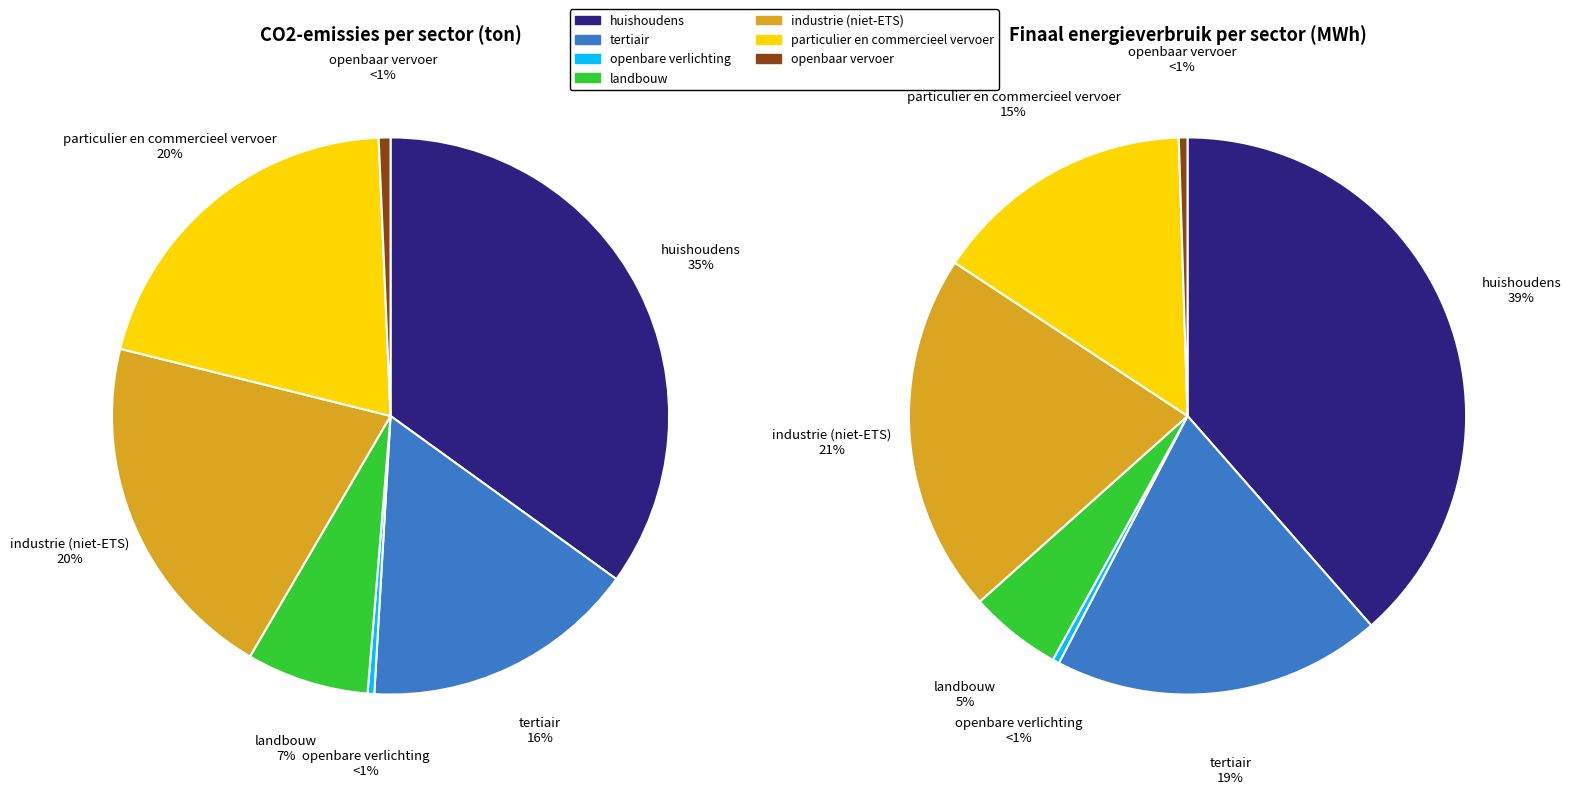

Combined, do openbare verlichting and industrie (niet-ETS) account for over 50%?

No